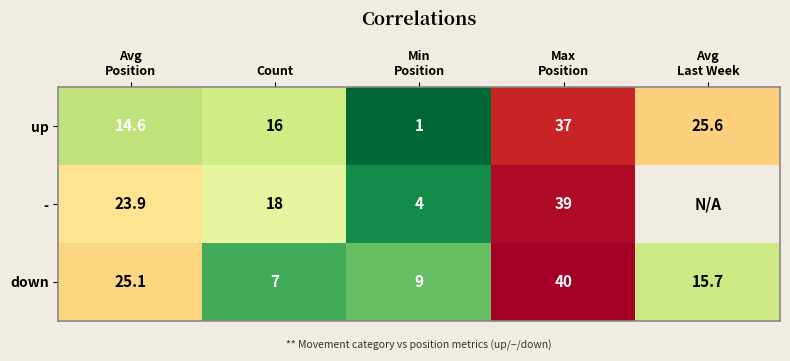

What is the highest value of the down series?

40.0